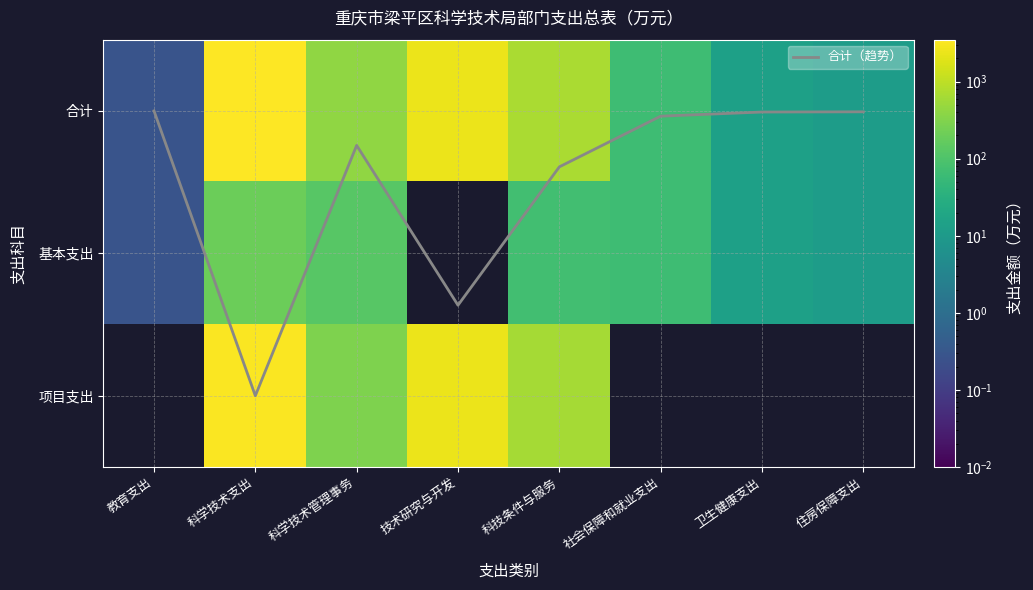

Is the value of 合计（趋势） at 教育支出 greater than the value of 合计 at 技术研究与开发?

No